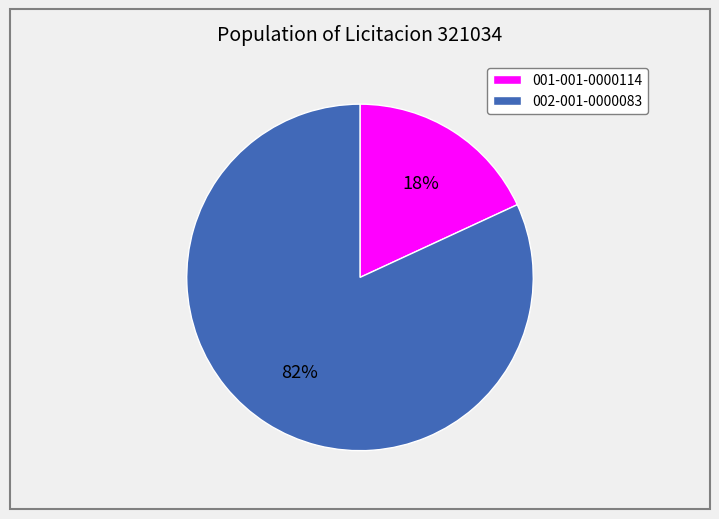

To the nearest percent, what percentage of the pie is 002-001-0000083?

82%